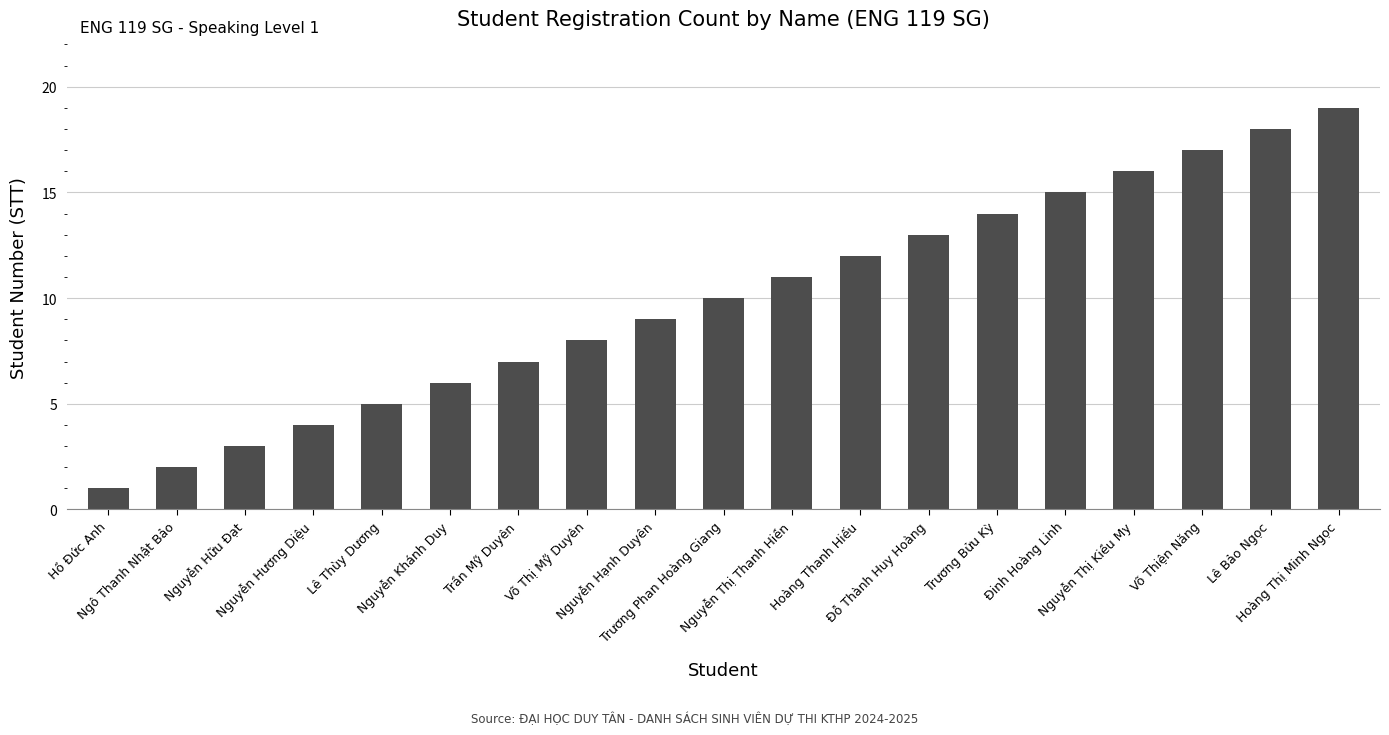

What is the label of the 13th bar from the right?

Trần Mỹ Duyên